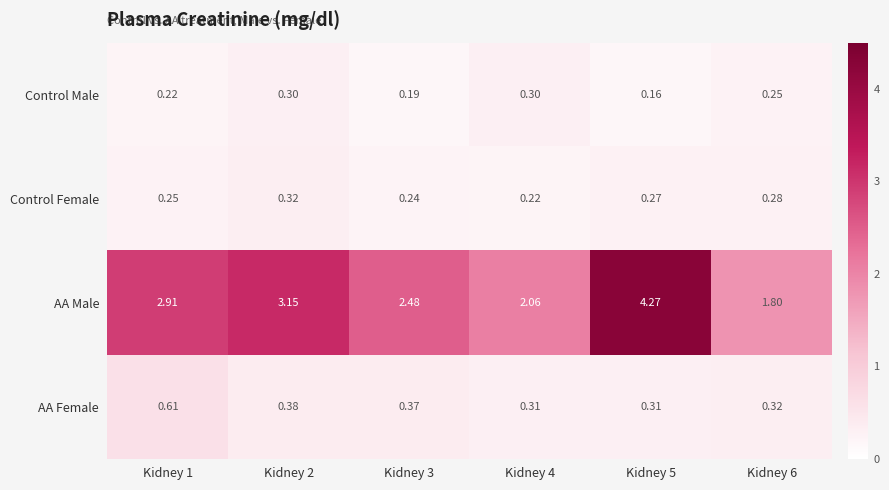

At which category does the chart reach its minimum across all series?

Kidney 5